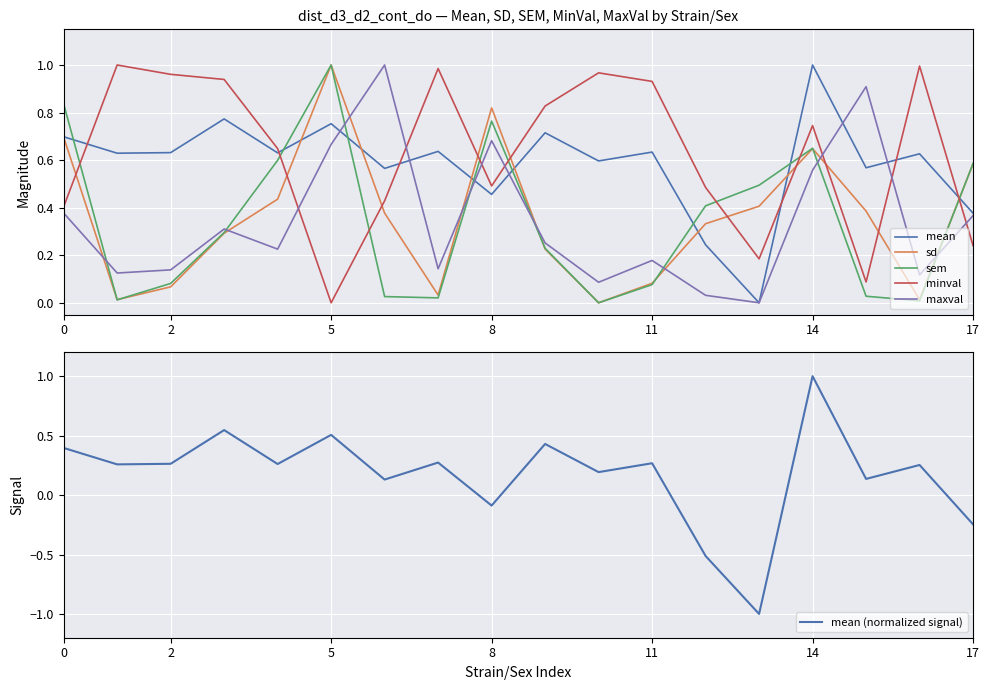

Which series has the largest total across all categories?

minval